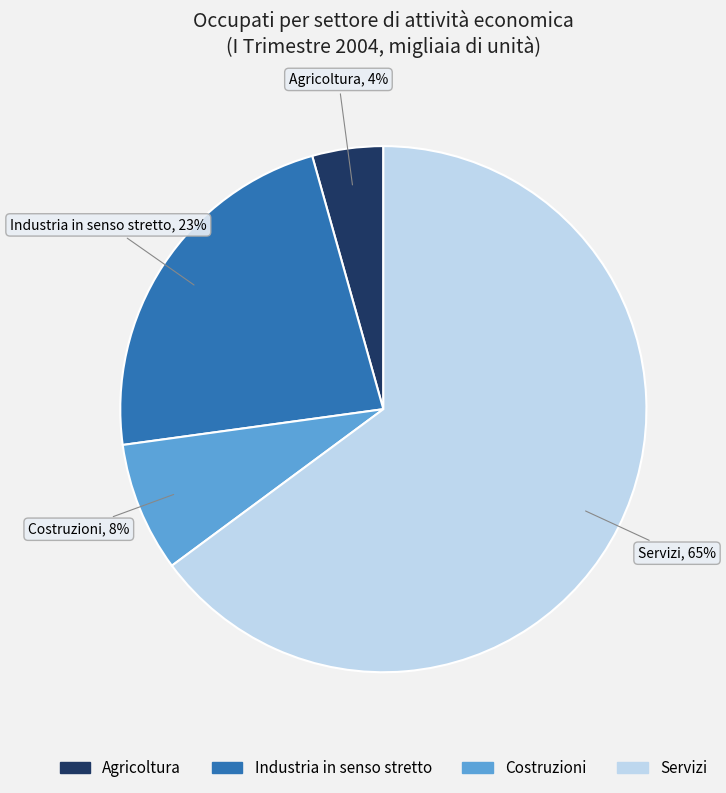

How many slices are in this pie chart?

4